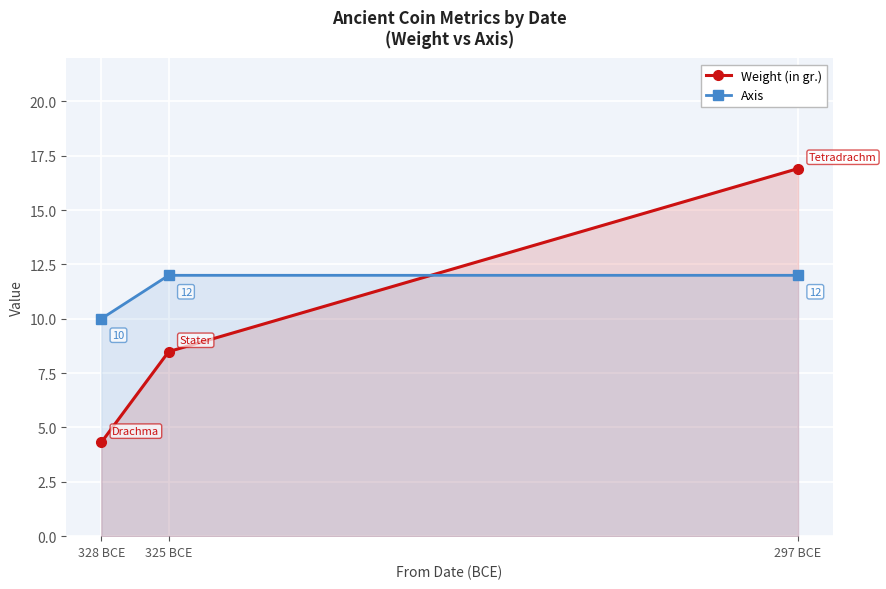

What is the greatest value displayed?

16.9